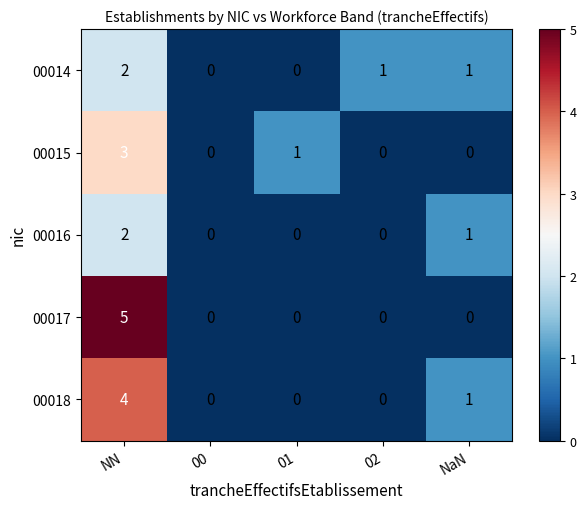

What is the maximum value shown in the chart?

5